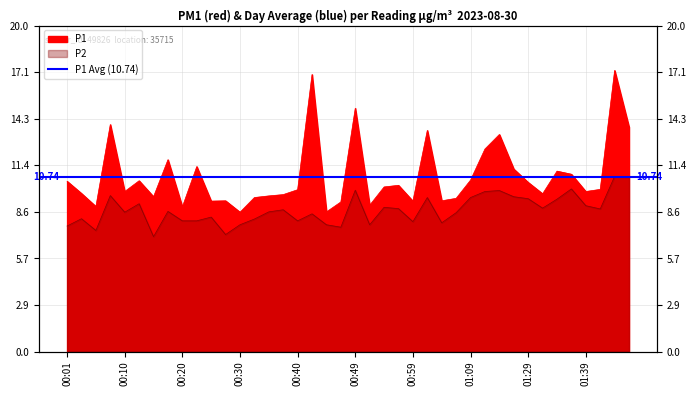

List the series in order of their peak value, highest first.

P1, P2